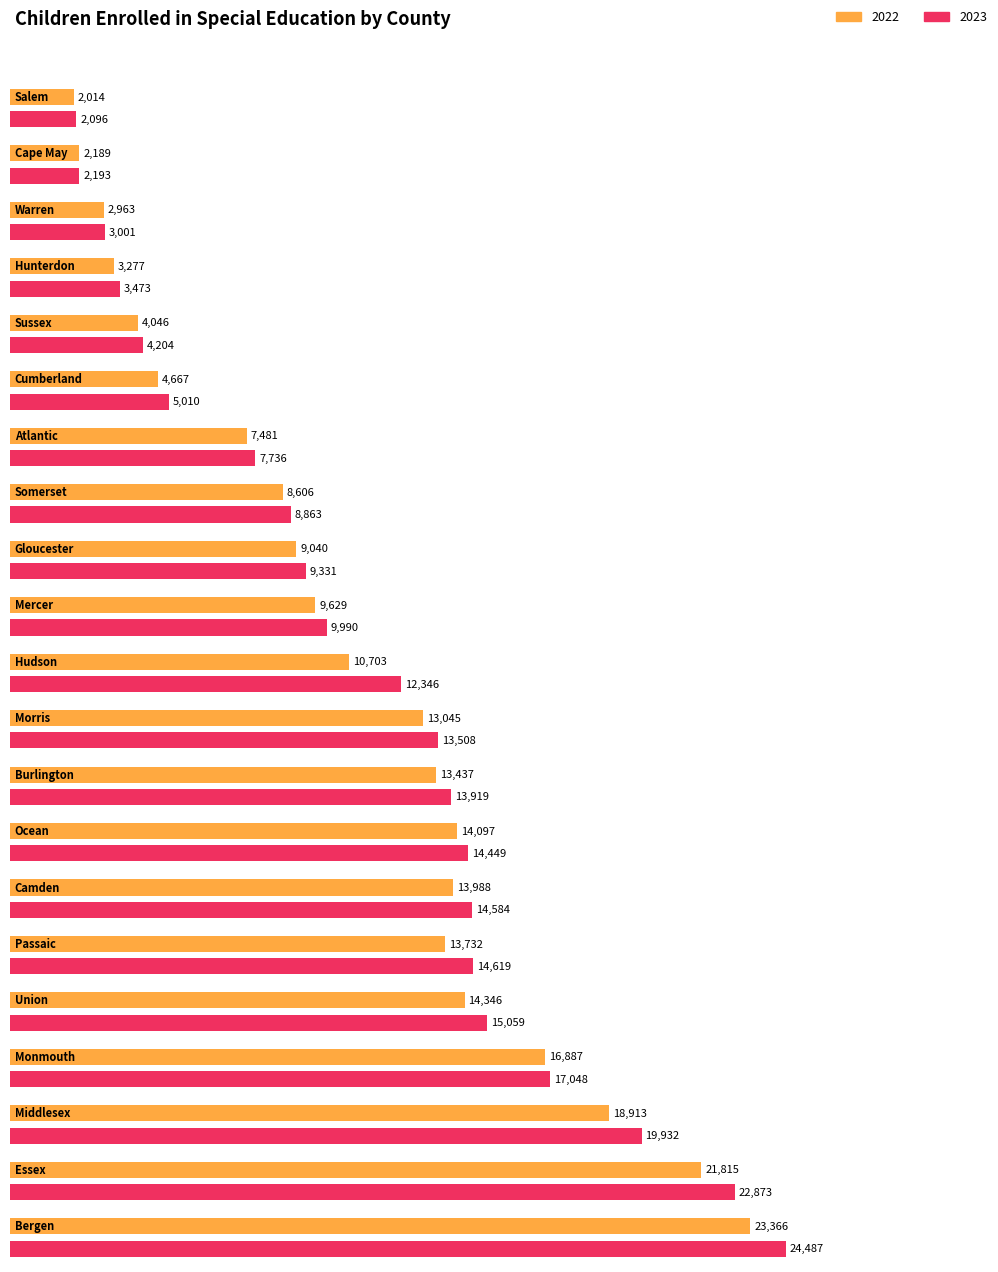

Is it true that 2022 equals 5204 at Warren?

False